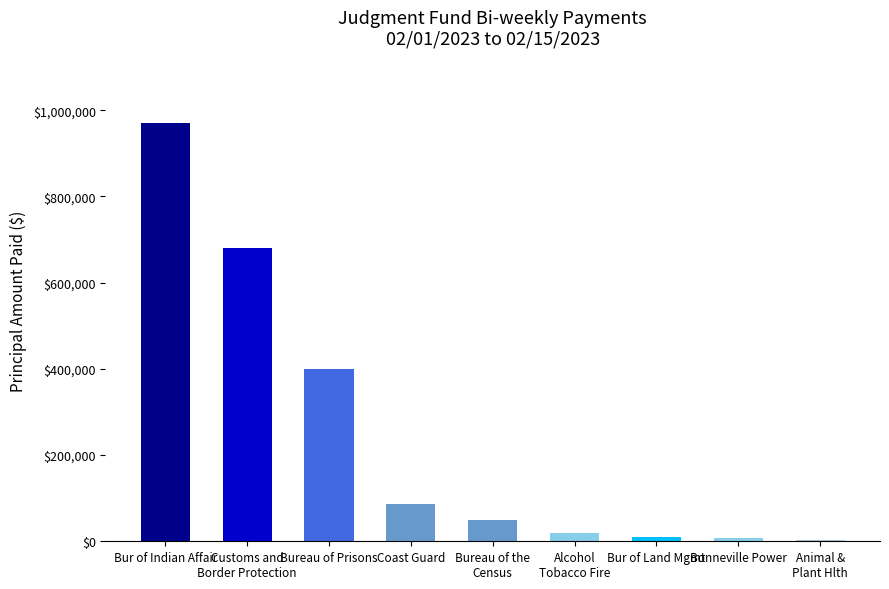

Where is the data nearest to the value 486288?

Bureau of Prisons